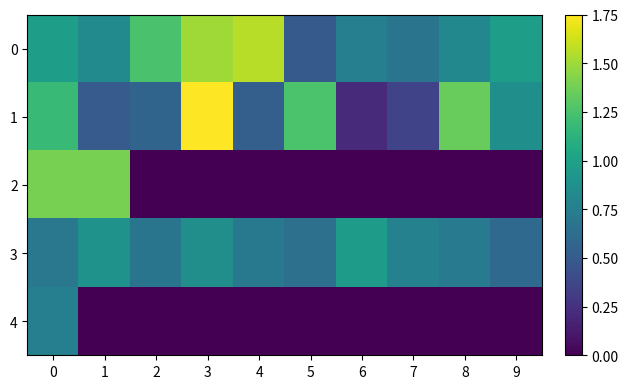

How many distinct data groups are displayed?

5